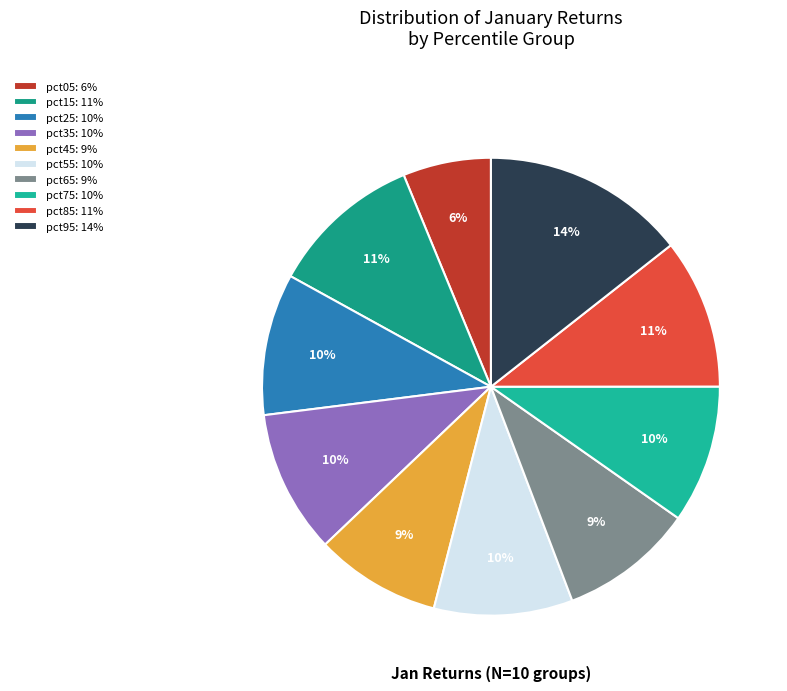

Does pct95 represent more than half of the total?

No